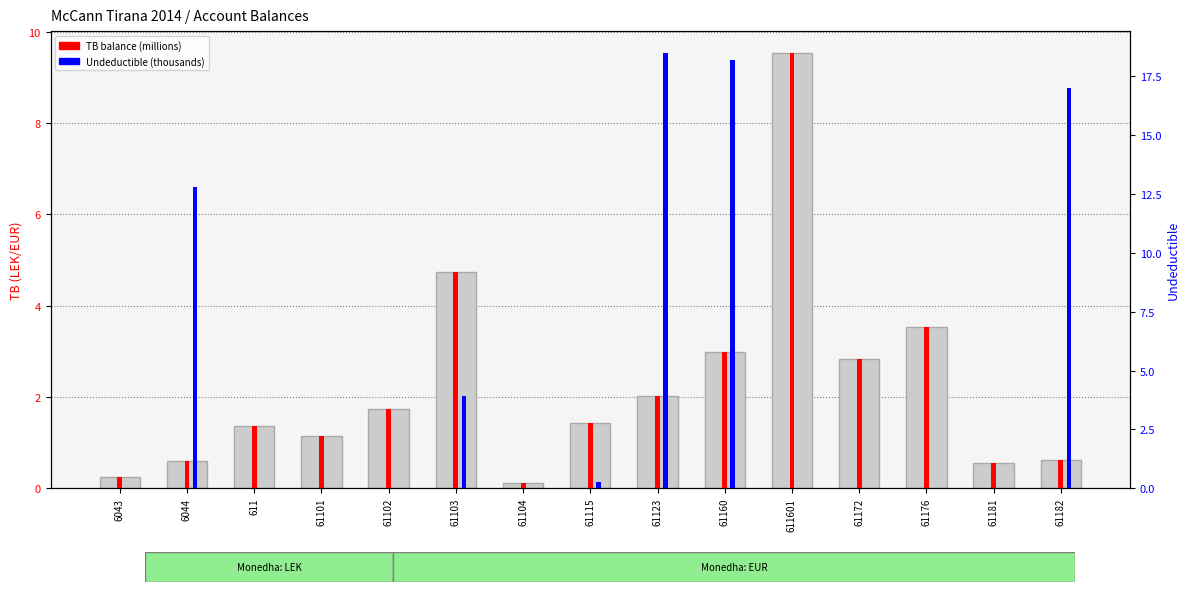

What is the label of the 10th bar from the left?

61160